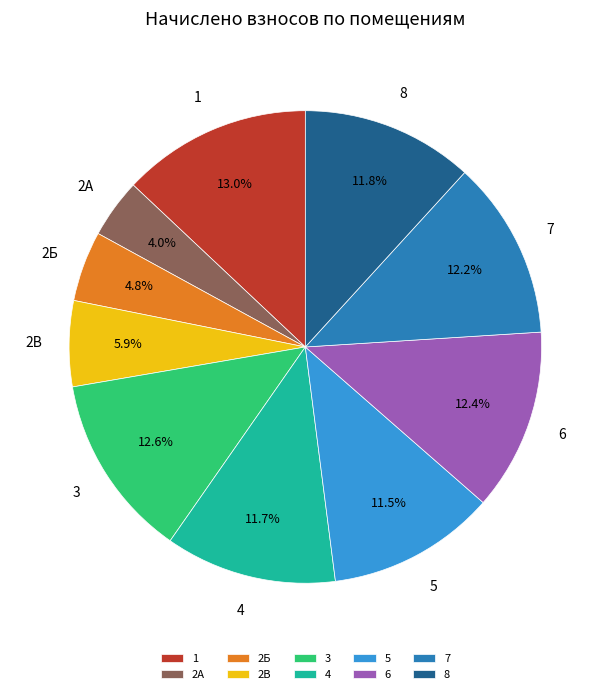

Which has a higher value, 3 or 2А?

3